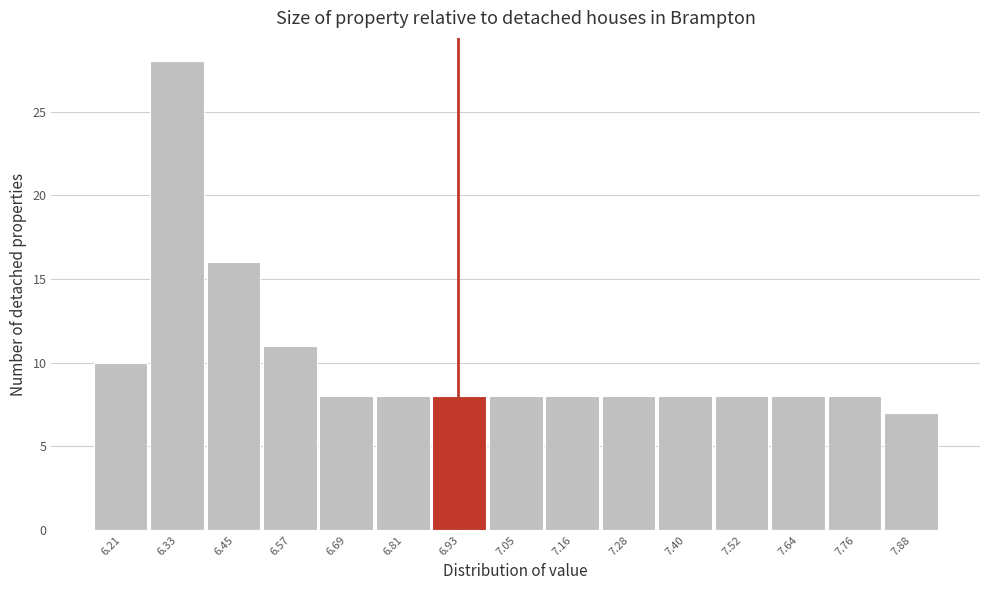

Reading right to left, what are all the values shown in this chart?

7.88=7	7.76=8	7.64=8	7.52=8	7.40=8	7.28=8	7.16=8	7.05=8	6.93=8	6.81=8	6.69=8	6.57=11	6.45=16	6.33=28	6.21=10